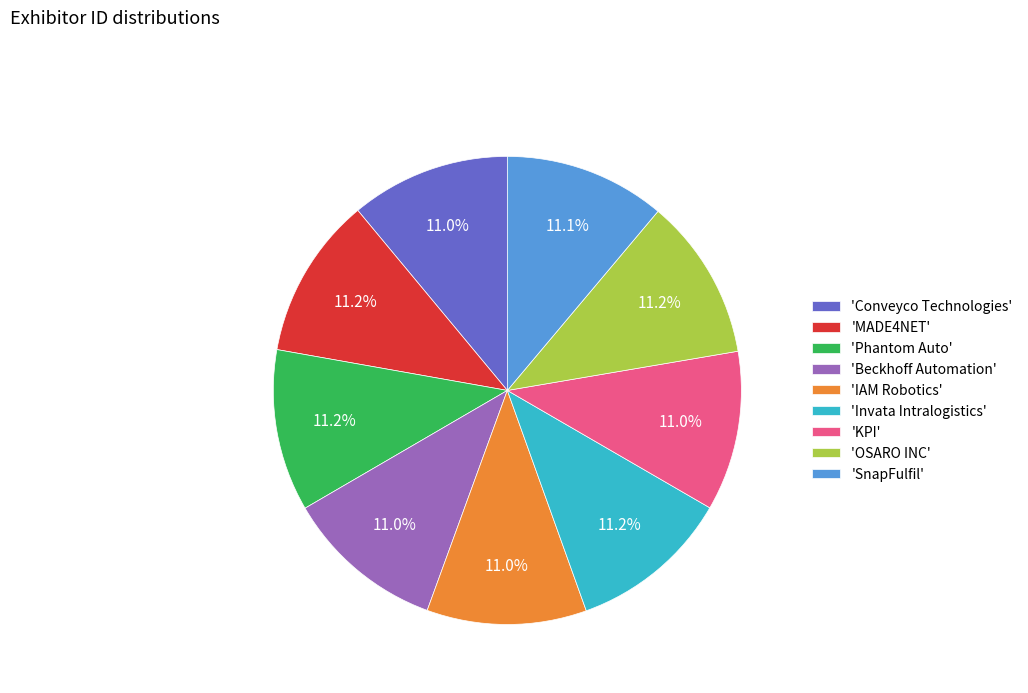

What is the total percentage of 'IAM Robotics' and 'OSARO INC'?

22.2%